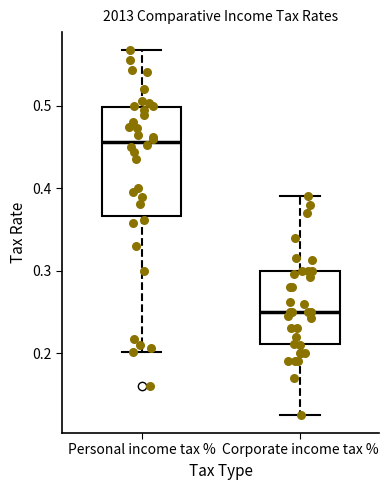

Comparing the boxes themselves (not the whiskers), which one is the tallest?

Personal income tax %